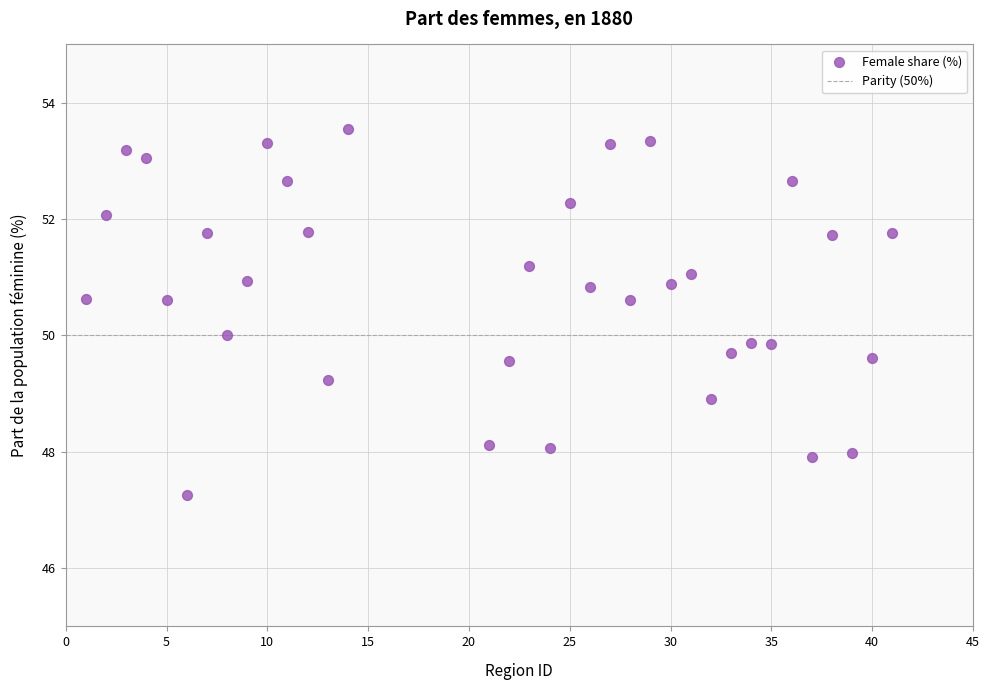

What is the range of Y values (max minus min)?

6.3